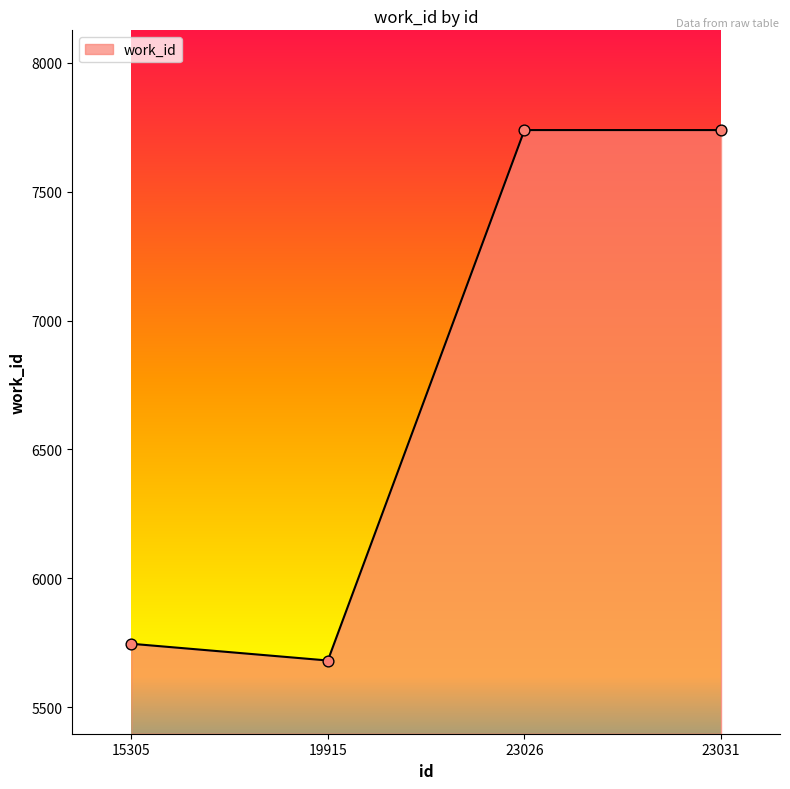

What is the change in value from 15305 to 23031?

+1993